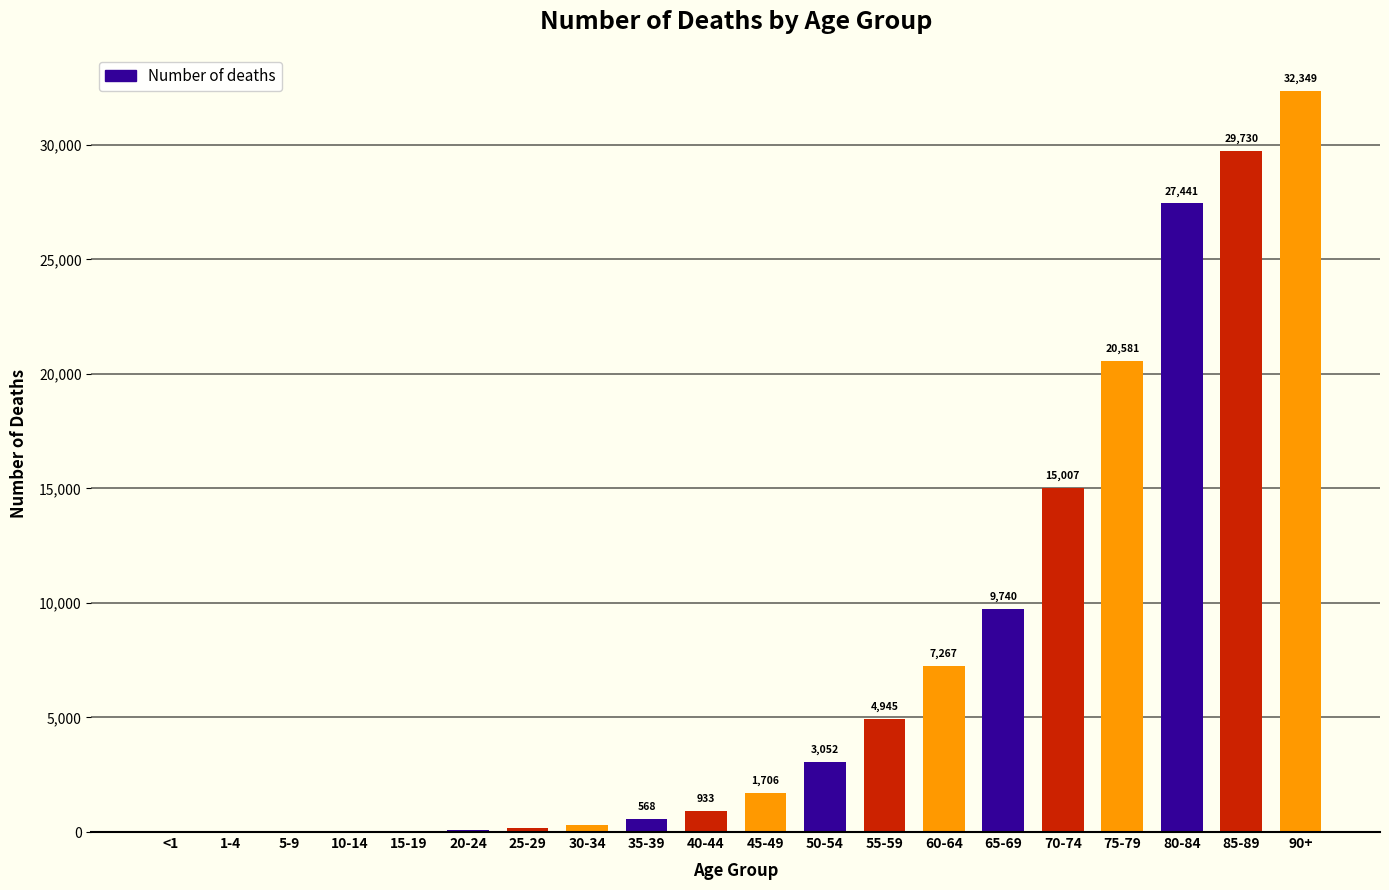

What is the maximum value shown in the chart?

32349